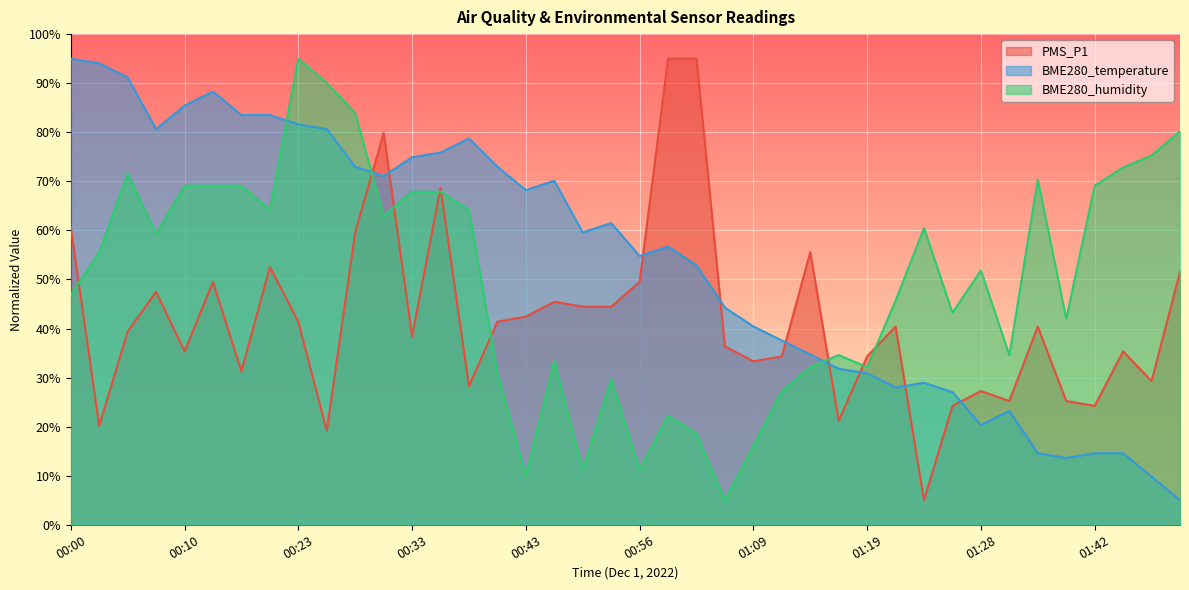

True or false: BME280_humidity and PMS_P1 intersect in this chart.

True